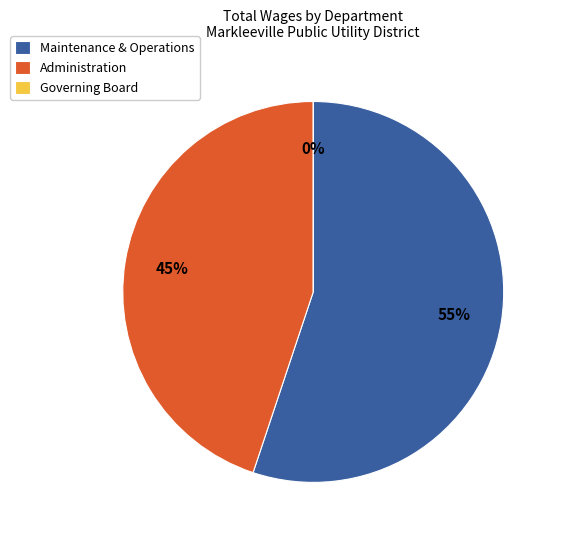

How many segments does this pie chart have?

3